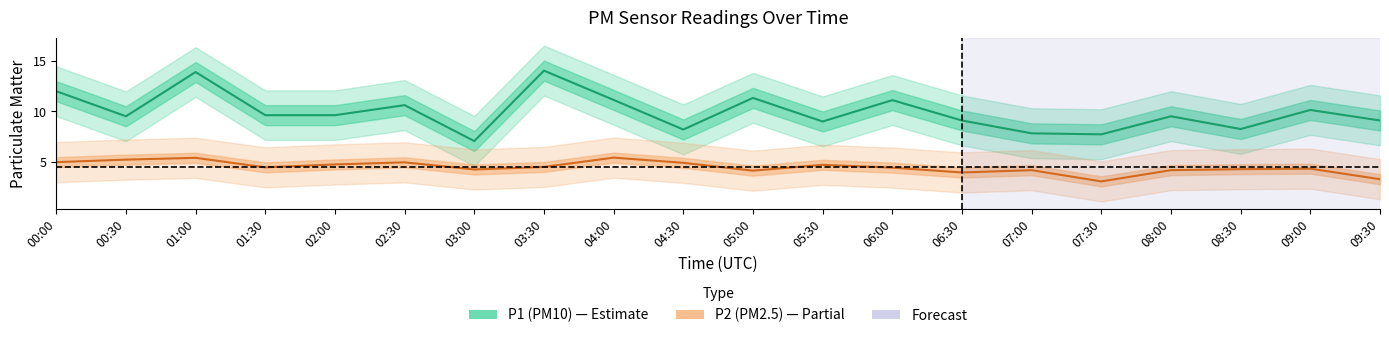

True or false: P1 (PM10) and P2 (PM2.5) cross at least once.

False